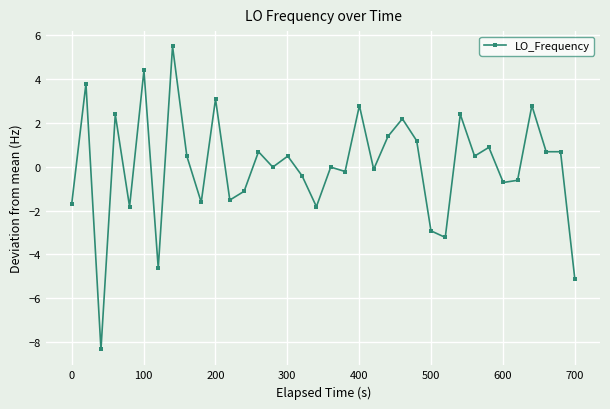

What is the minimum value shown in the chart?

-8.3